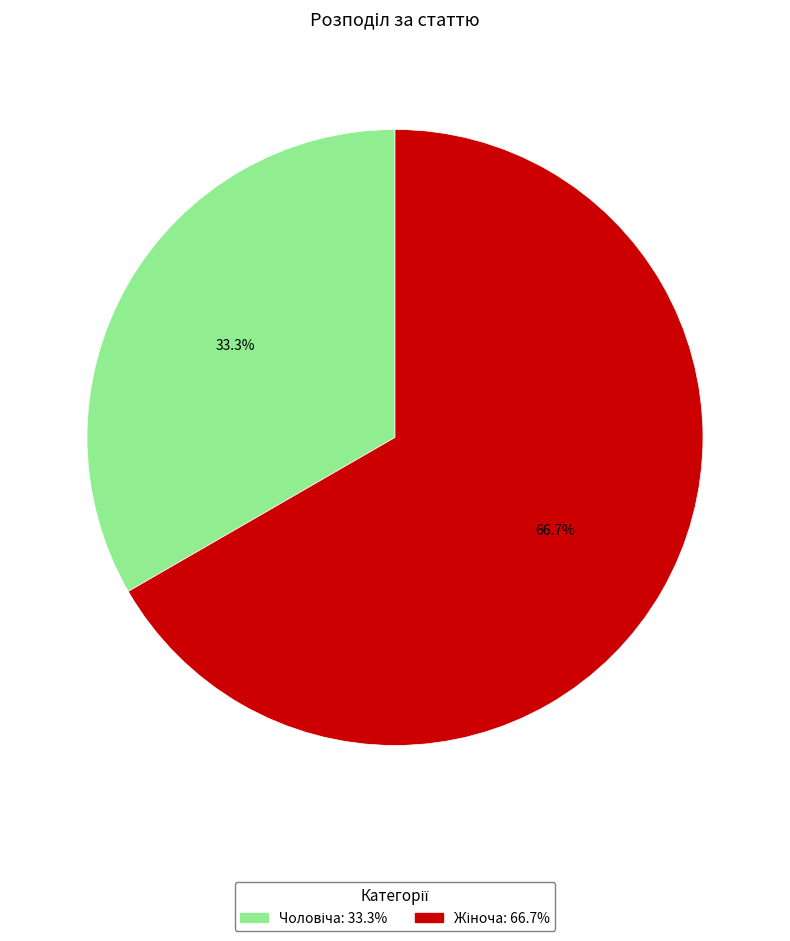

Does any single category account for the majority?

Yes